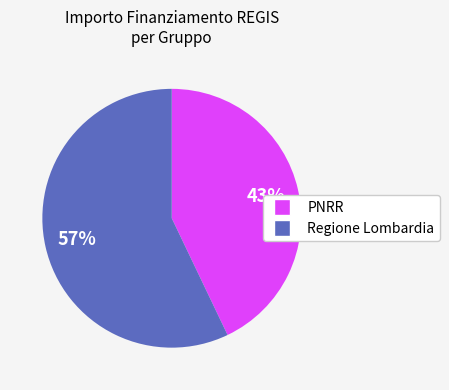

Do Regione Lombardia and PNRR together represent more than half of the pie?

Yes